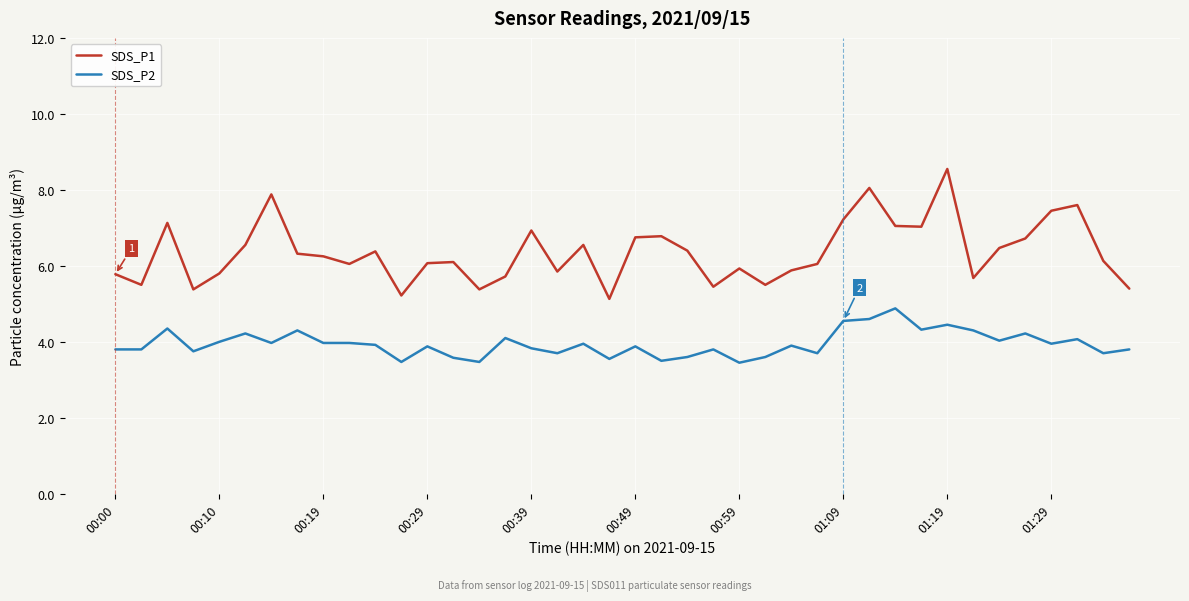

What is the difference between the maximum and minimum values in the SDS_P2 series?

1.4